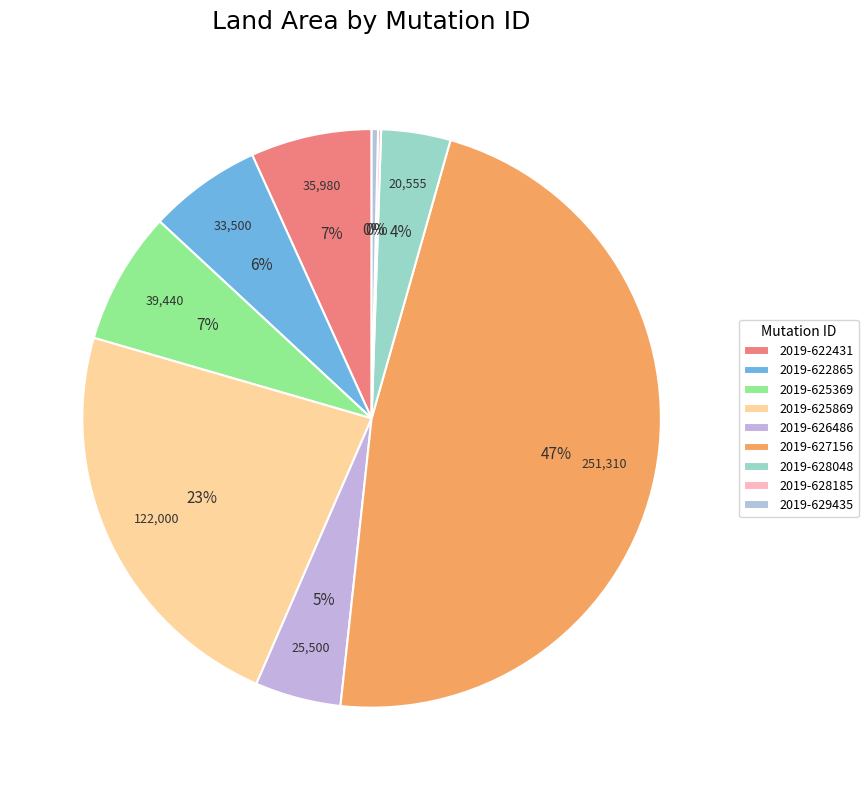

Count the number of slices in the pie.

9